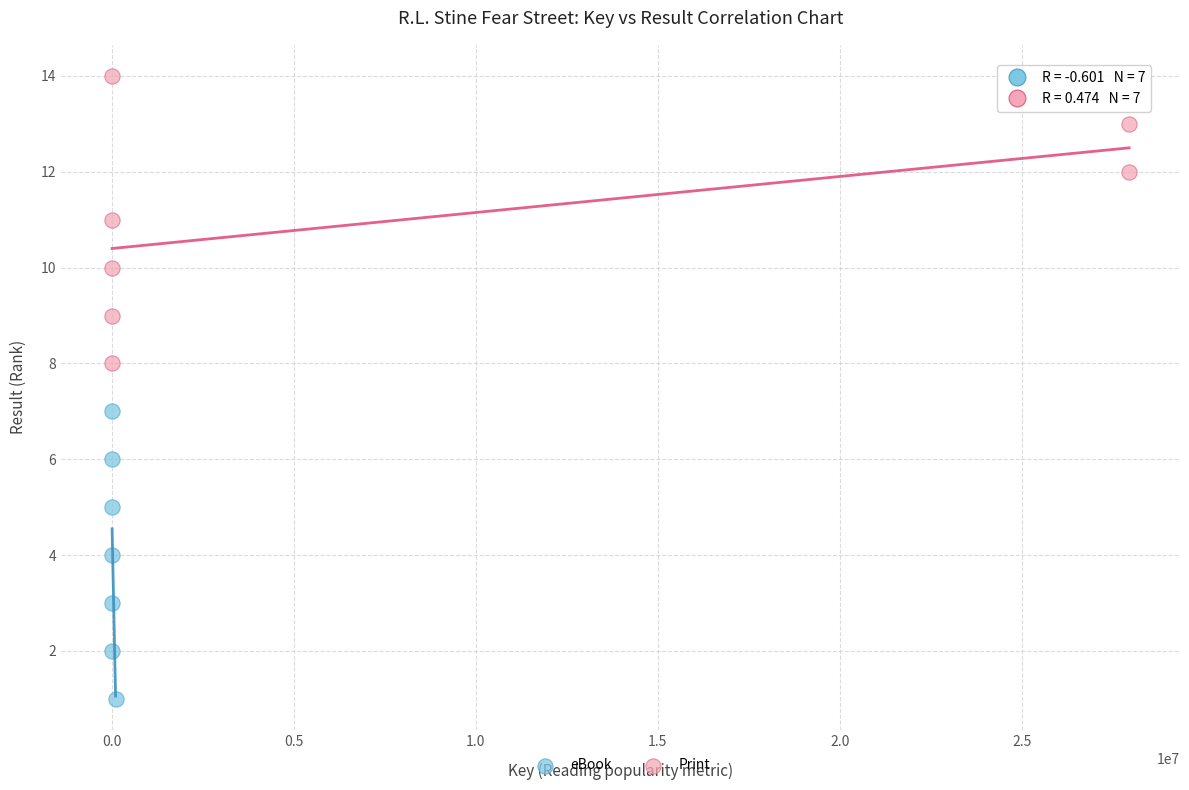

Which series reaches the minimum Y coordinate?

eBook